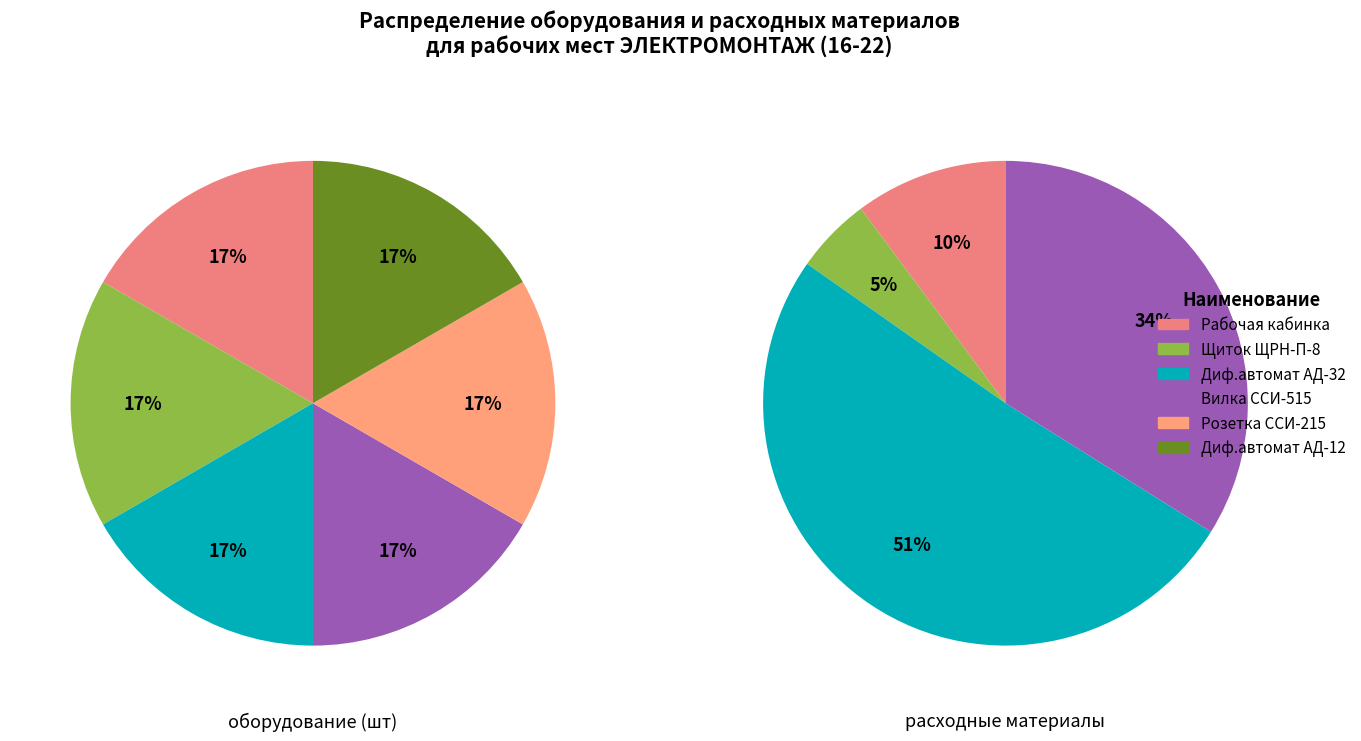

What percentage do Вилка ССИ-515 16А and Диф.автомат АД-32 4Р-16А/30мА together represent?

33.3%